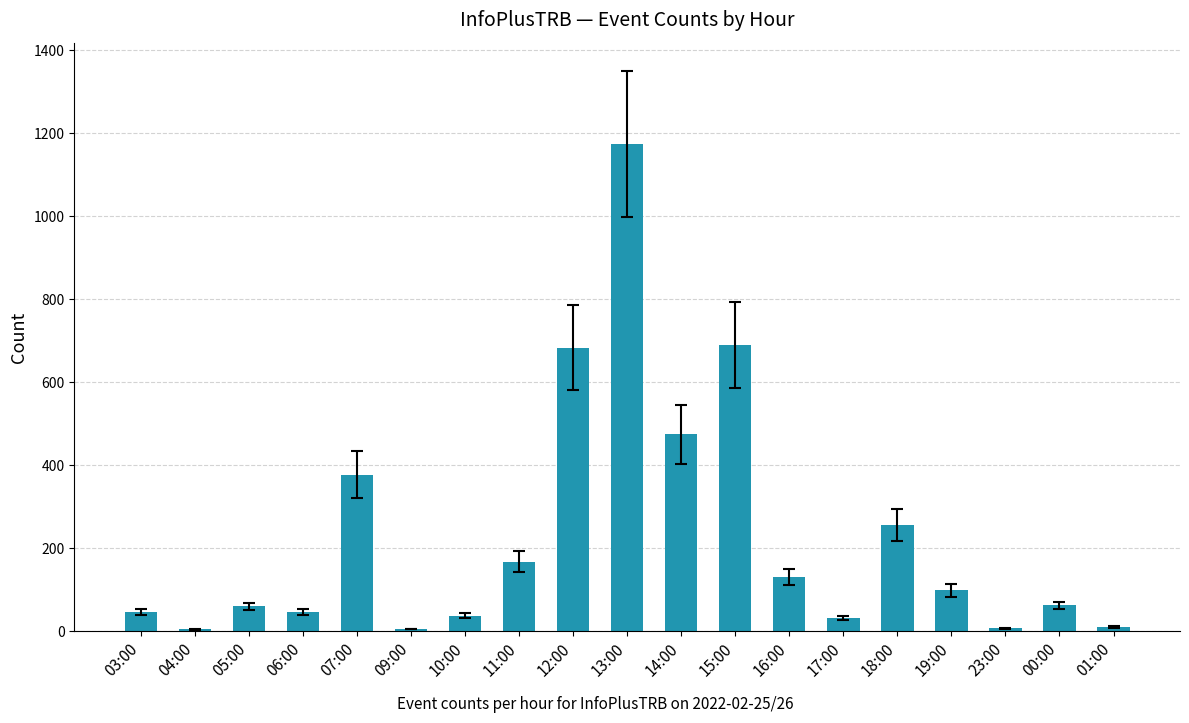

What is the maximum value shown in the chart?

1175